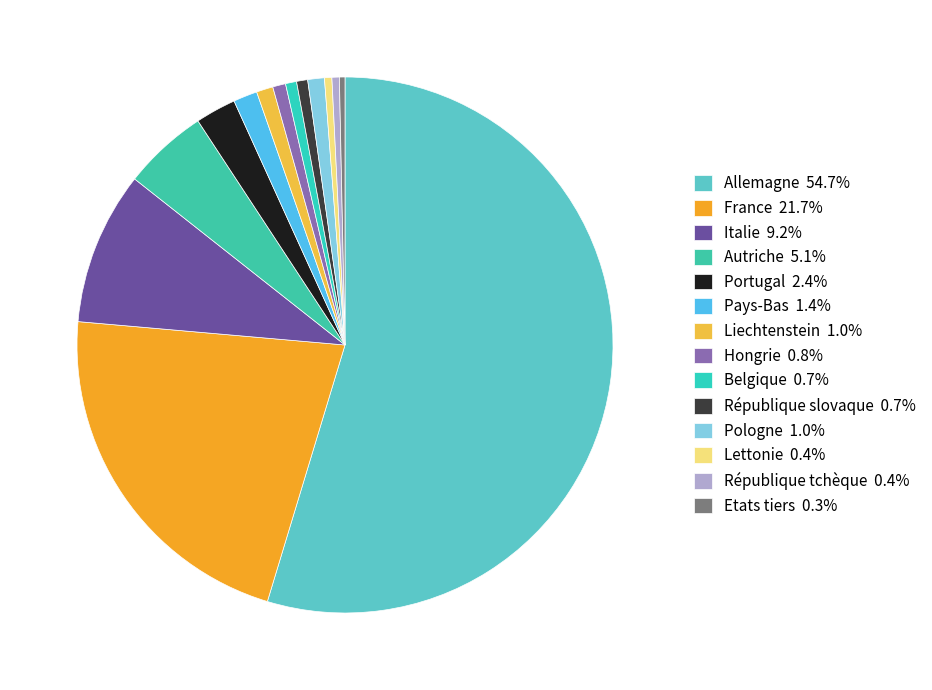

Combined, do Hongrie and Lettonie account for over 50%?

No